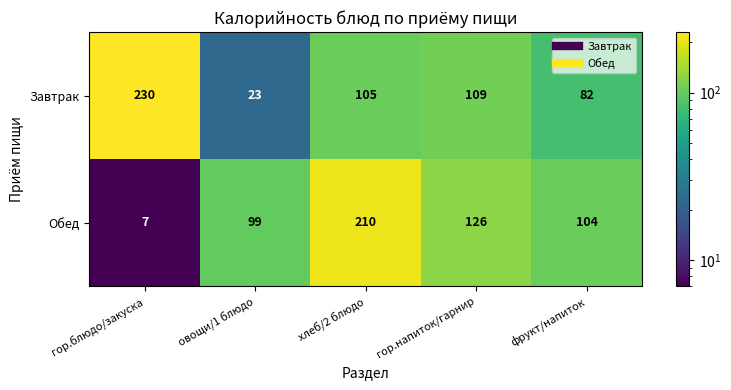

Reading left to right, what are all the values shown in this chart?

Завтрак: 230	23	105	109	82
Обед: 7	99	210	126	104